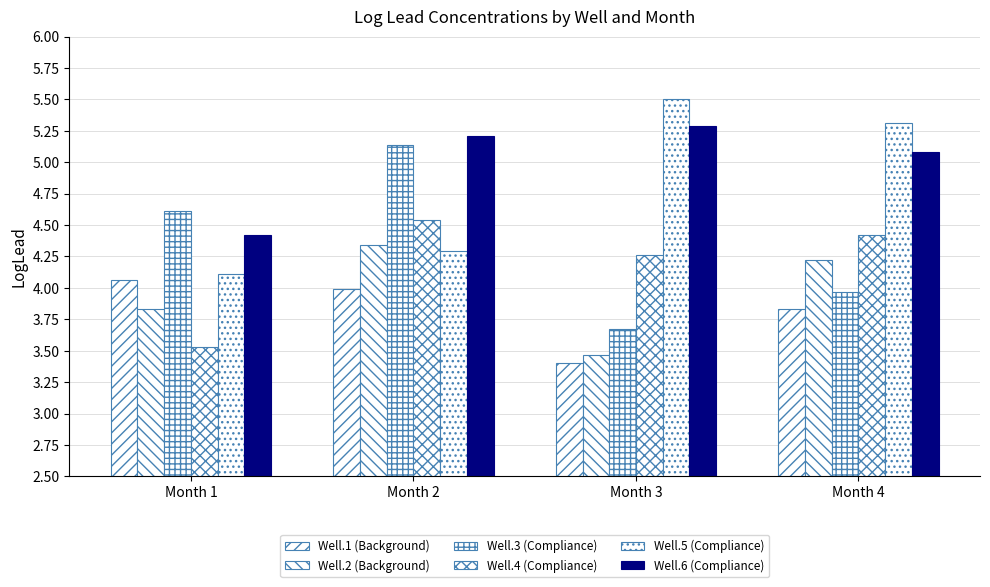

How many categories are shown in the chart?

4